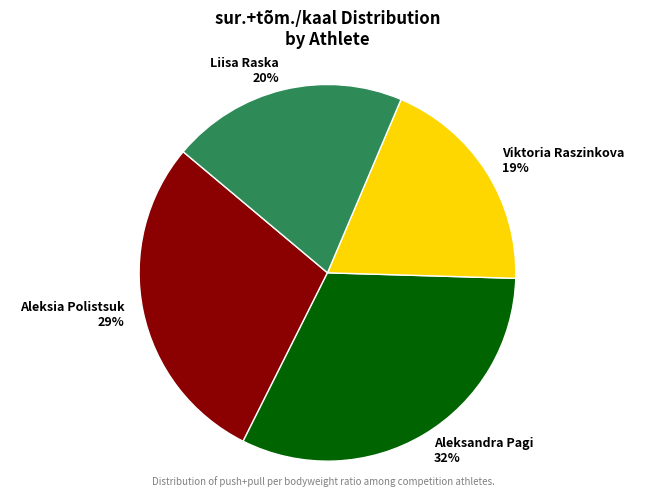

Is it true that Liisa Raska is 35% of the pie?

False